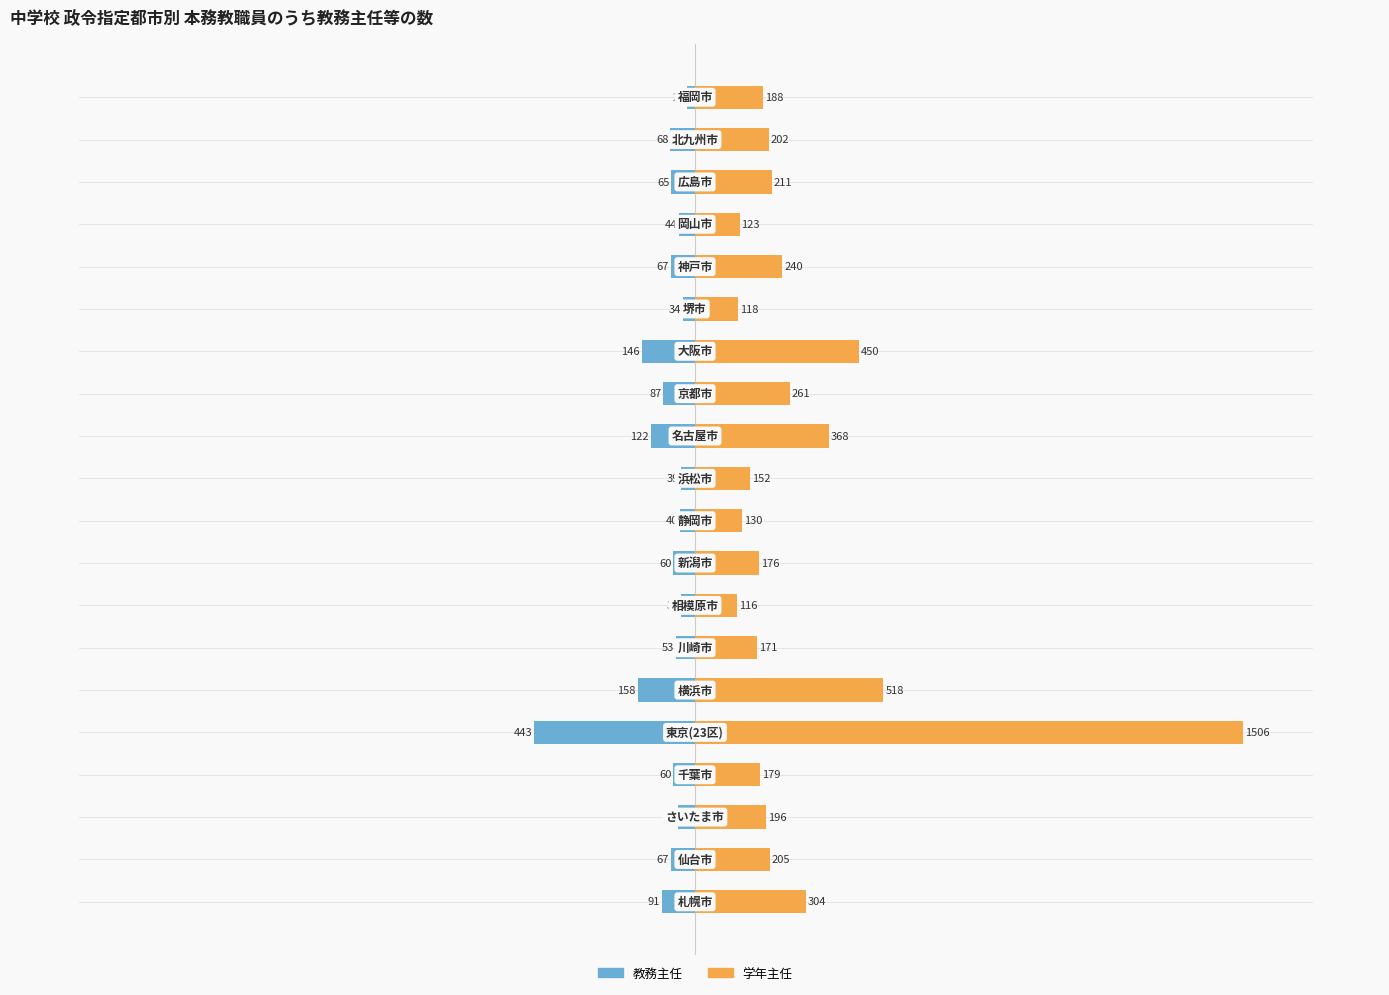

Which series has the largest range (max minus min)?

学年主任